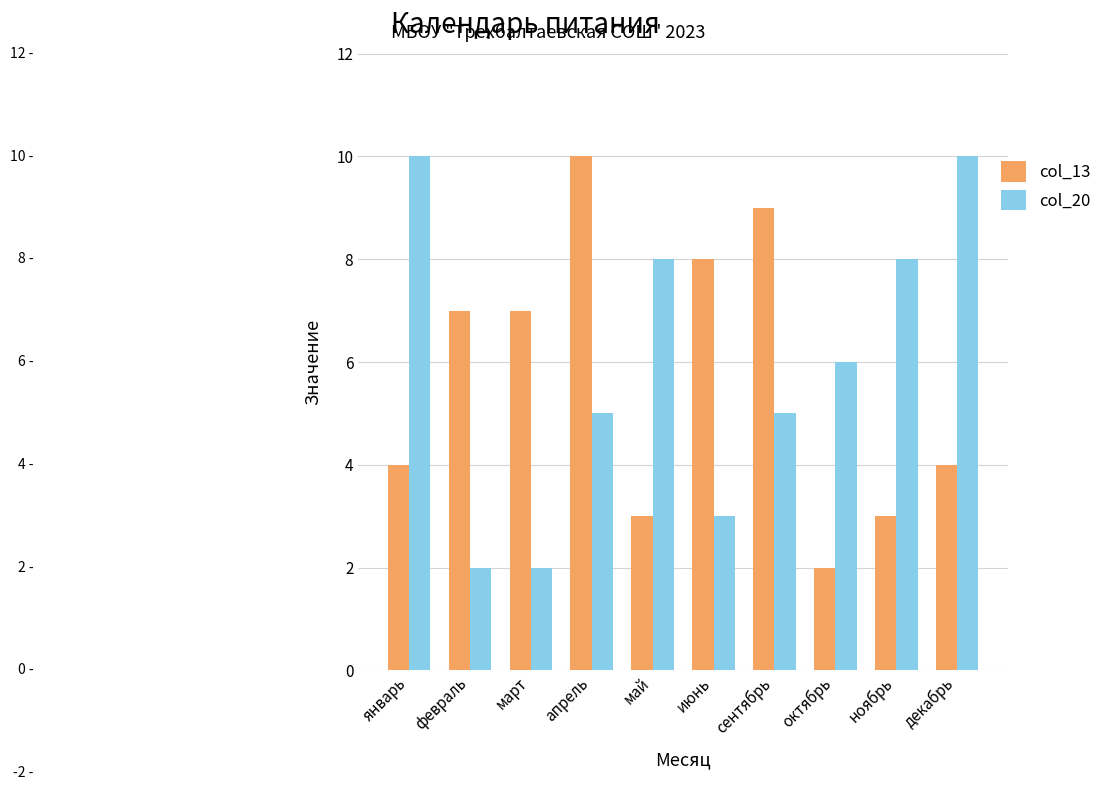

Is it true that col_13 equals 1 at май?

False